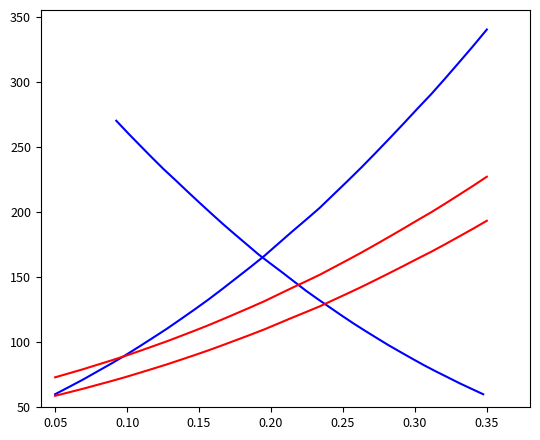

Is it true that Spectral Intensity B equals 326.4 at 27?

False